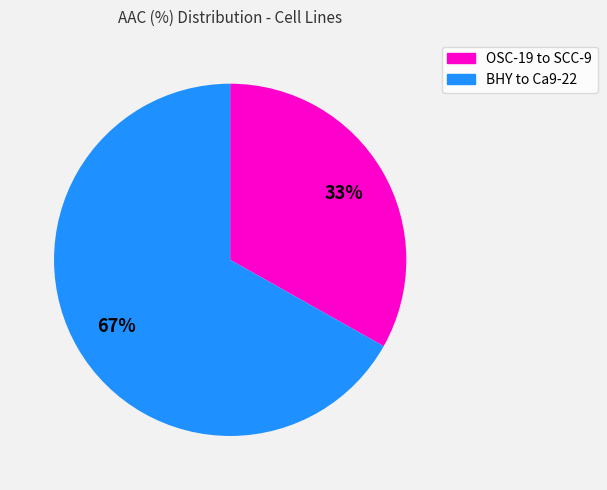

Is there a majority slice in this chart?

Yes